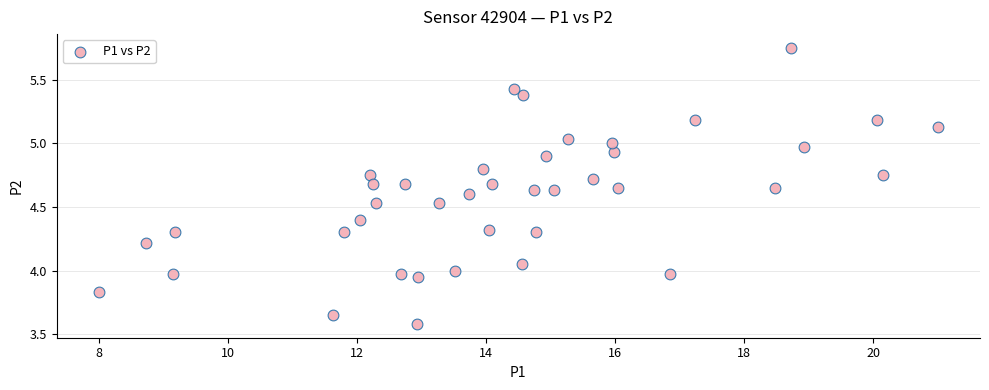

What is the range of X values (max minus min)?

13.0